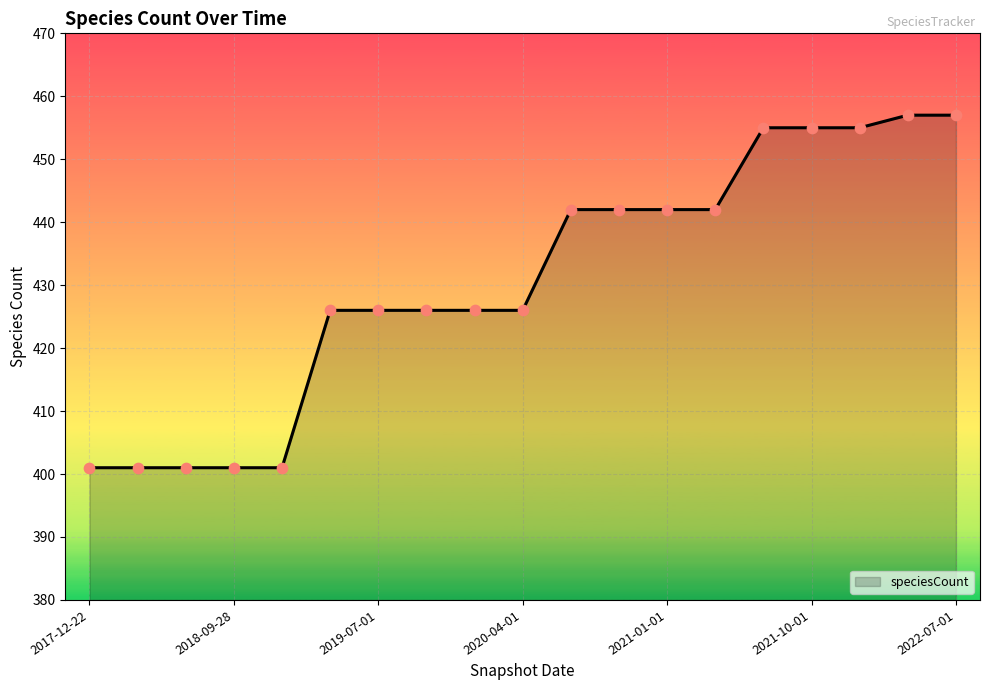

What is the difference between the maximum and minimum values?

56